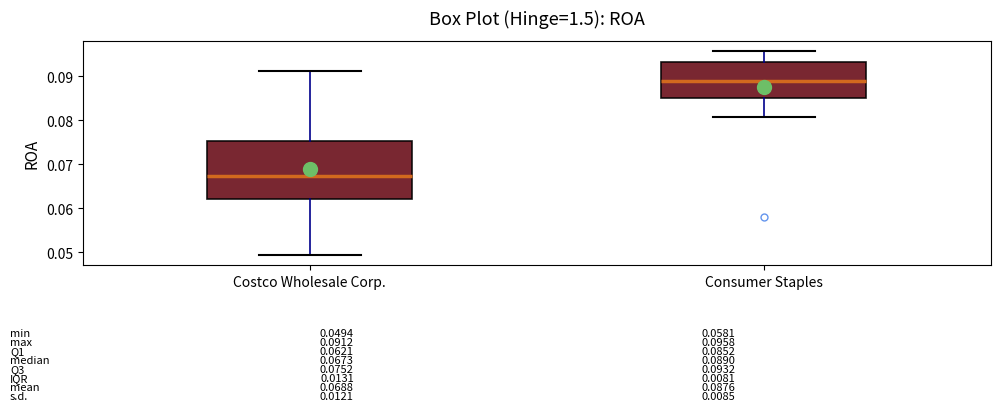

Comparing the boxes themselves (not the whiskers), which one is the tallest?

Costco Wholesale Corp.